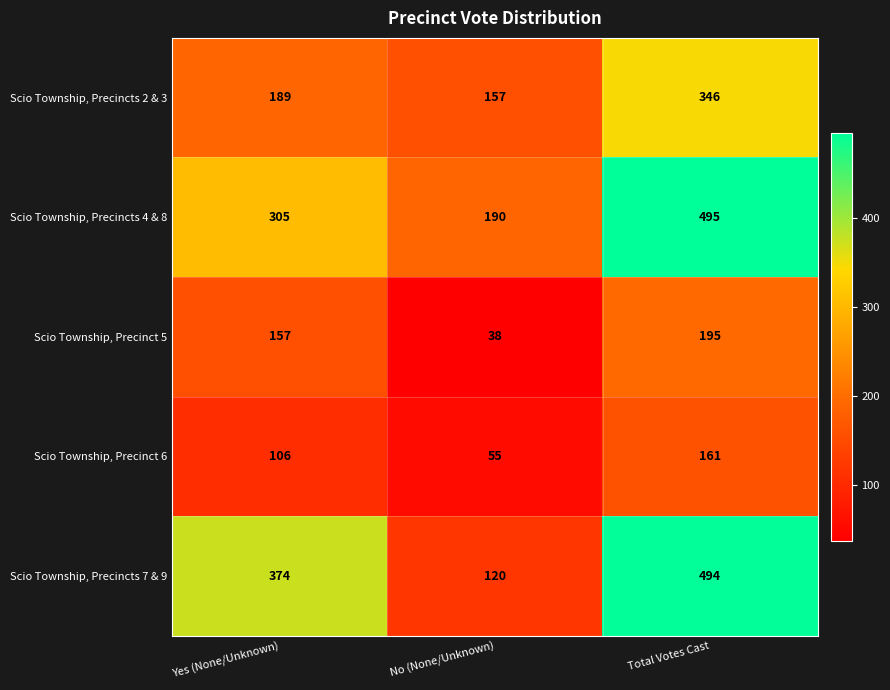

True or false: Scio Township, Precincts 7 & 9 has a value of 261 at Yes (None/Unknown).

False